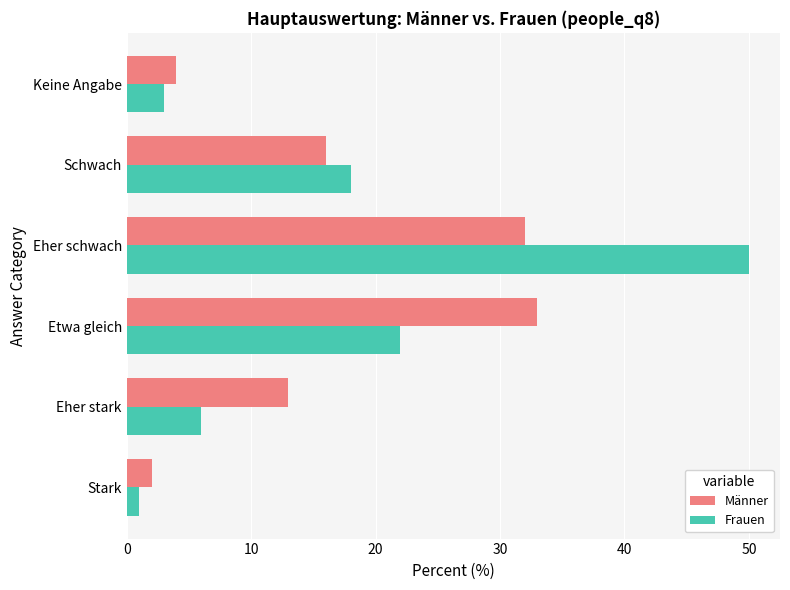

What is the difference between the second highest and second lowest values in the Frauen series?

19